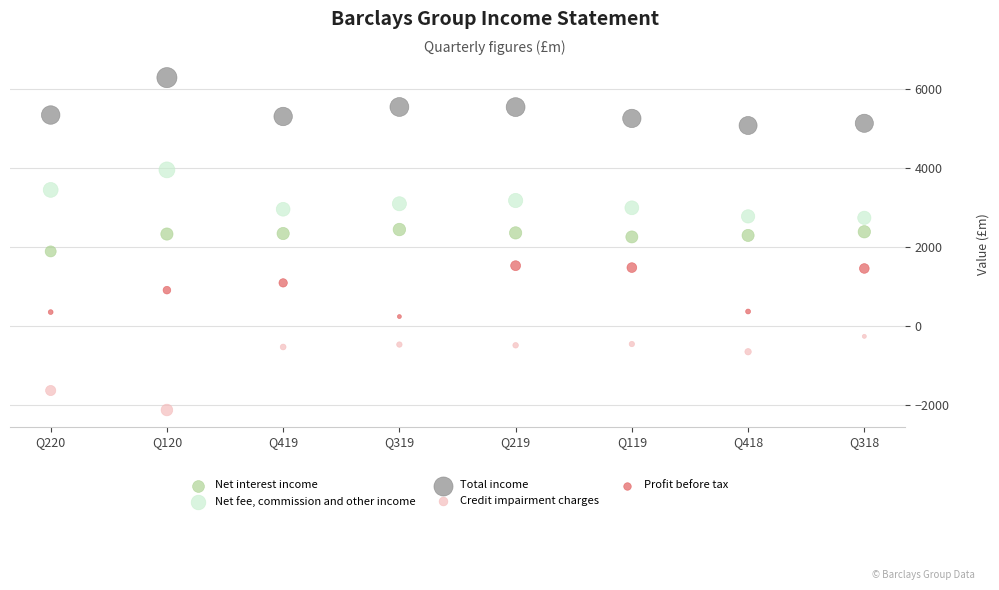

Which series reaches the maximum Y coordinate?

Total income